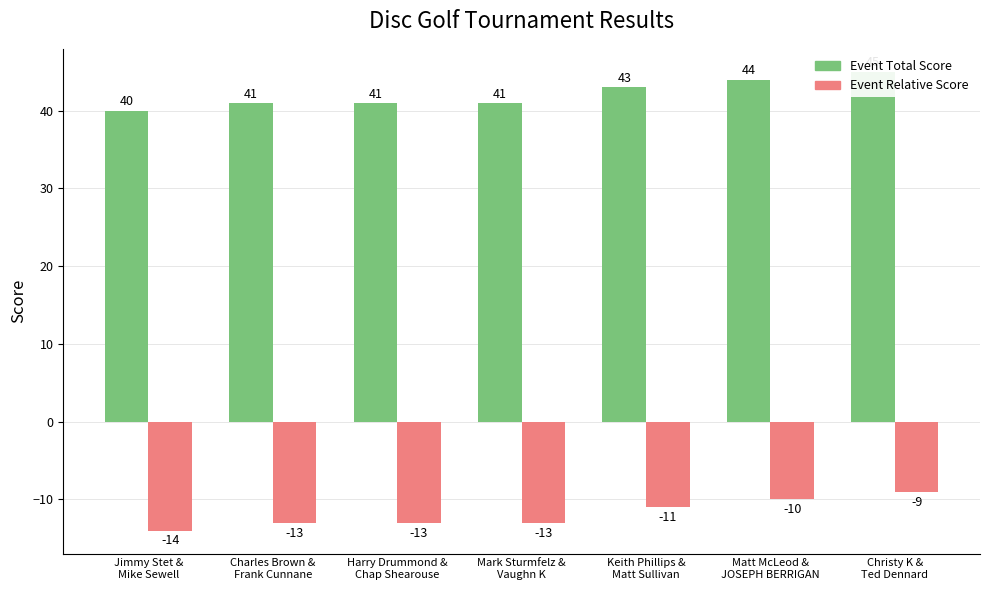

What is the average value of the Event Relative Score series?

-12